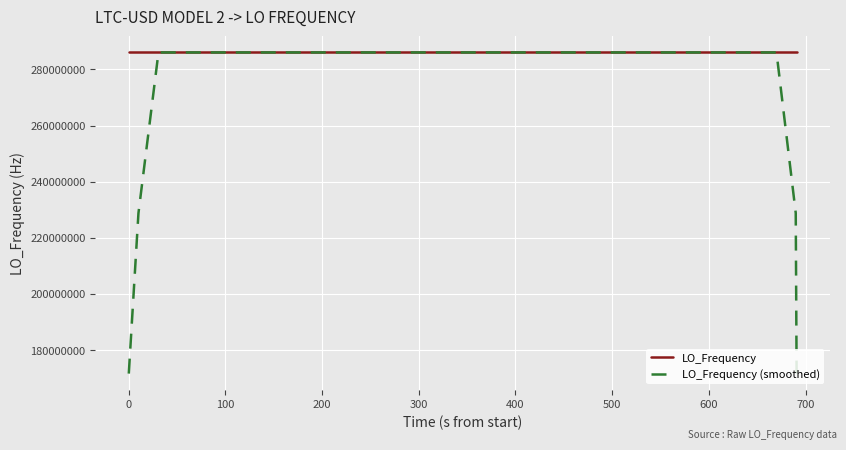

List the series in order of their overall mean, lowest first.

LO_Frequency (smoothed), LO_Frequency